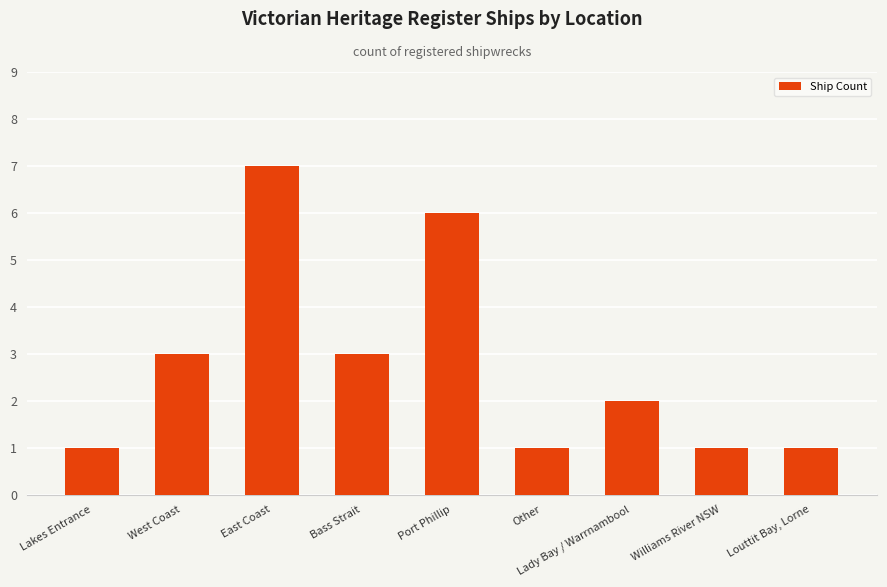

What is the approximate value at West Coast?

3